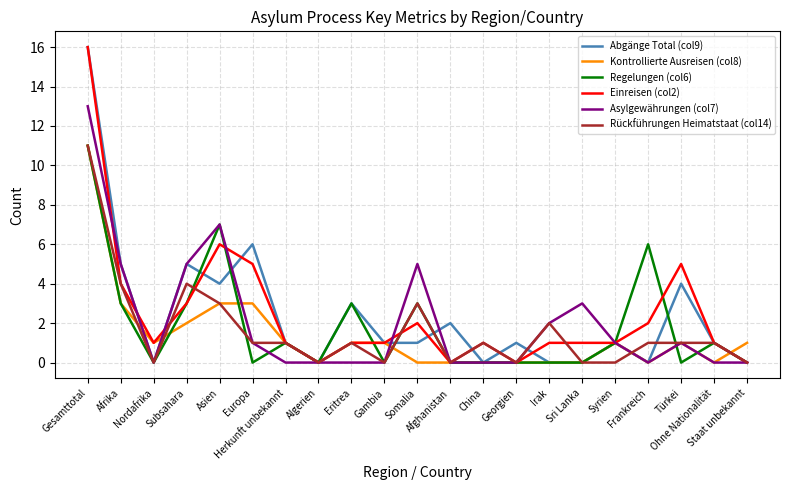

What is the difference between the Kontrollierte Ausreisen (col8) values at Frankreich and Asien?

3